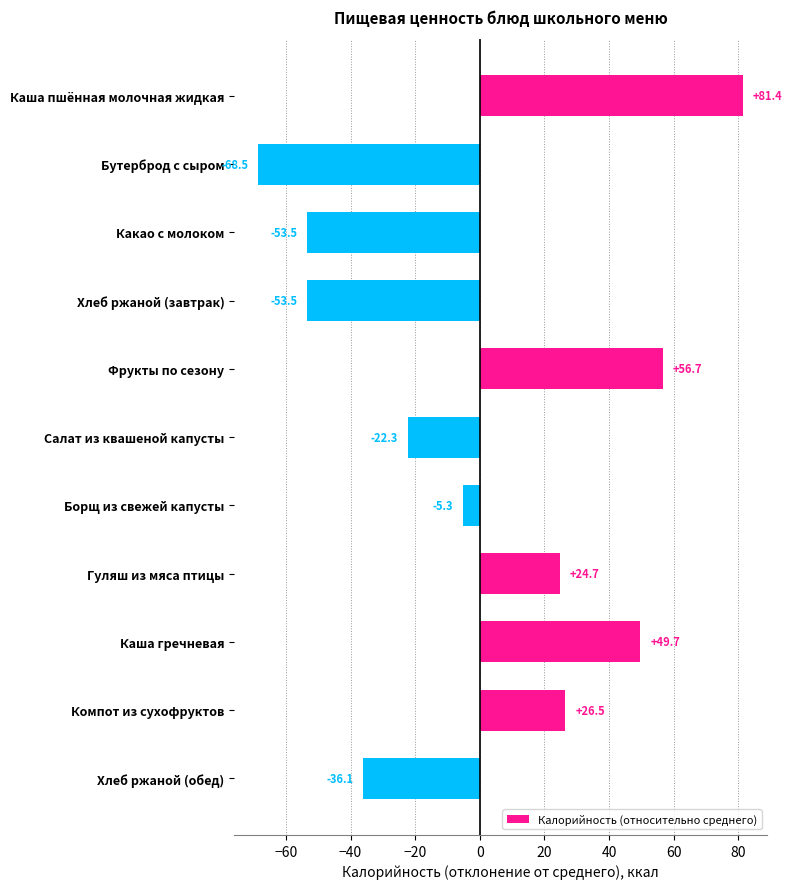

How many distinct data groups are displayed?

1